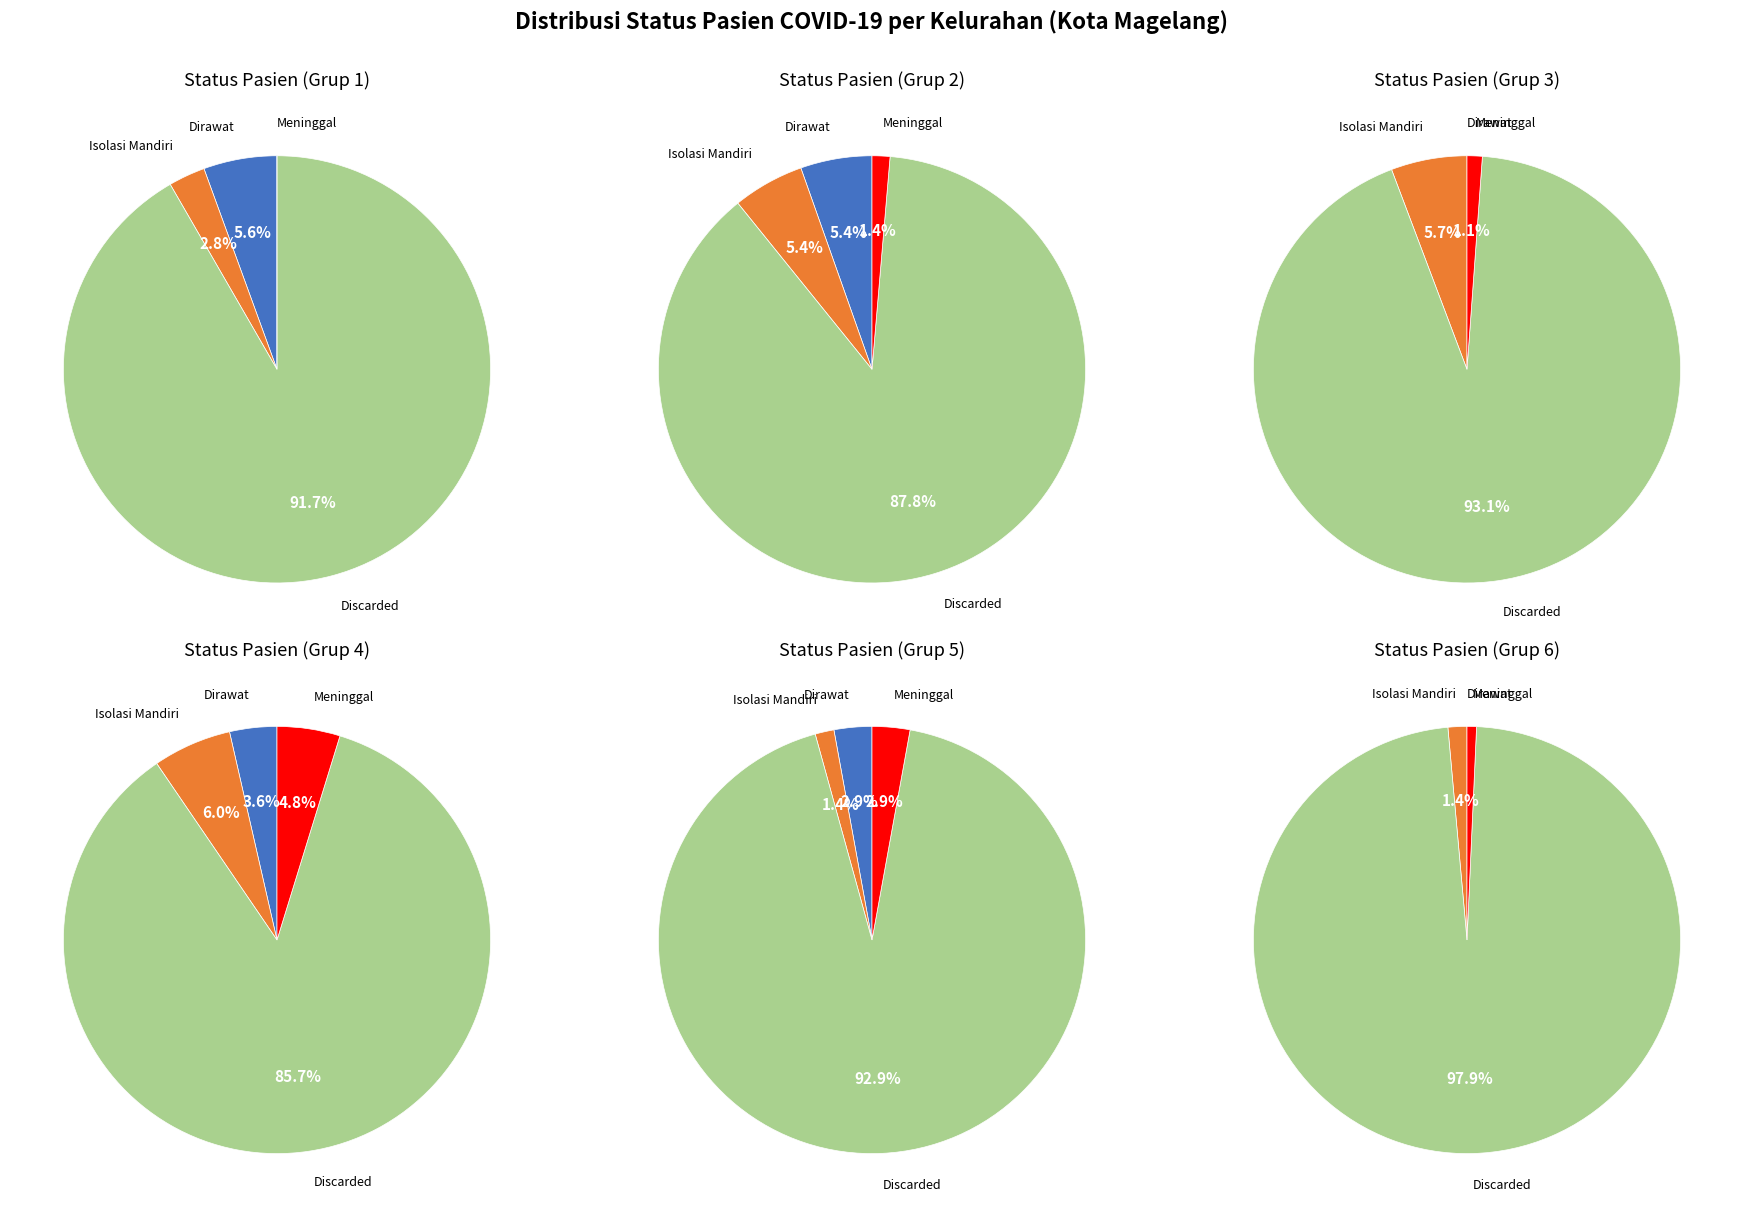

The Jurangombo Selatan slice represents 1% of the pie. True or false?

False